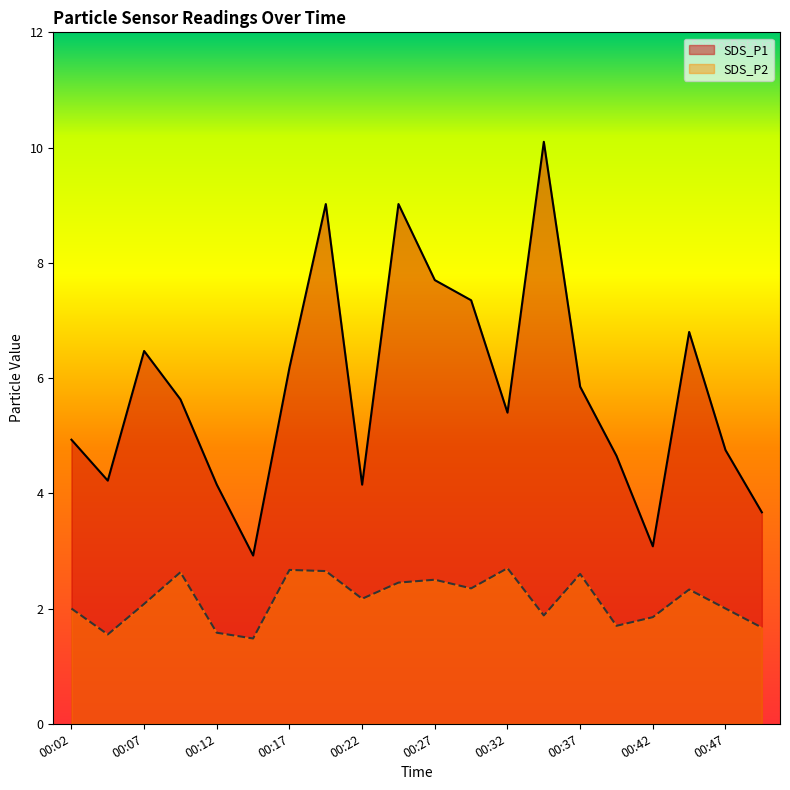

True or false: SDS_P2 has more than 1 points higher than both neighbors.

True